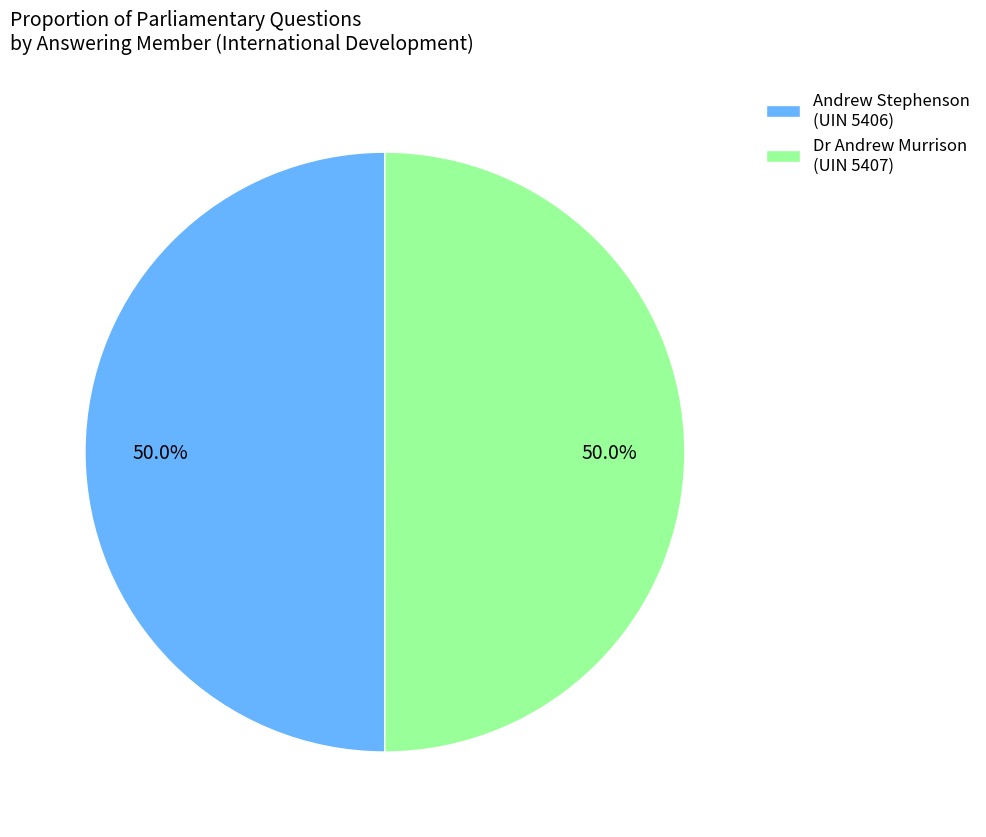

Count the number of slices in the pie.

2